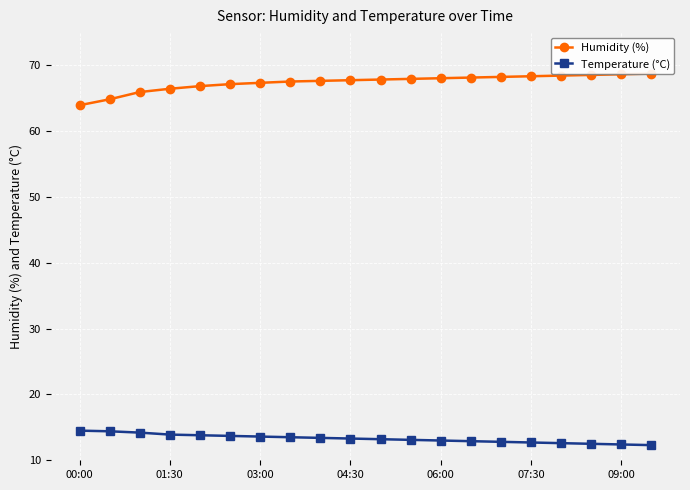

The value of Temperature (°C) at 01:30 is 13.9. True or false?

True